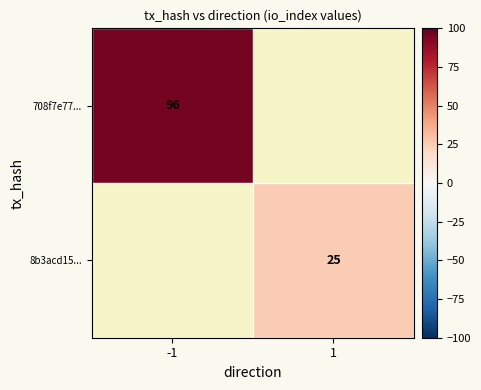

True or false: 708f7e77... has a value of 56 at -1.

False